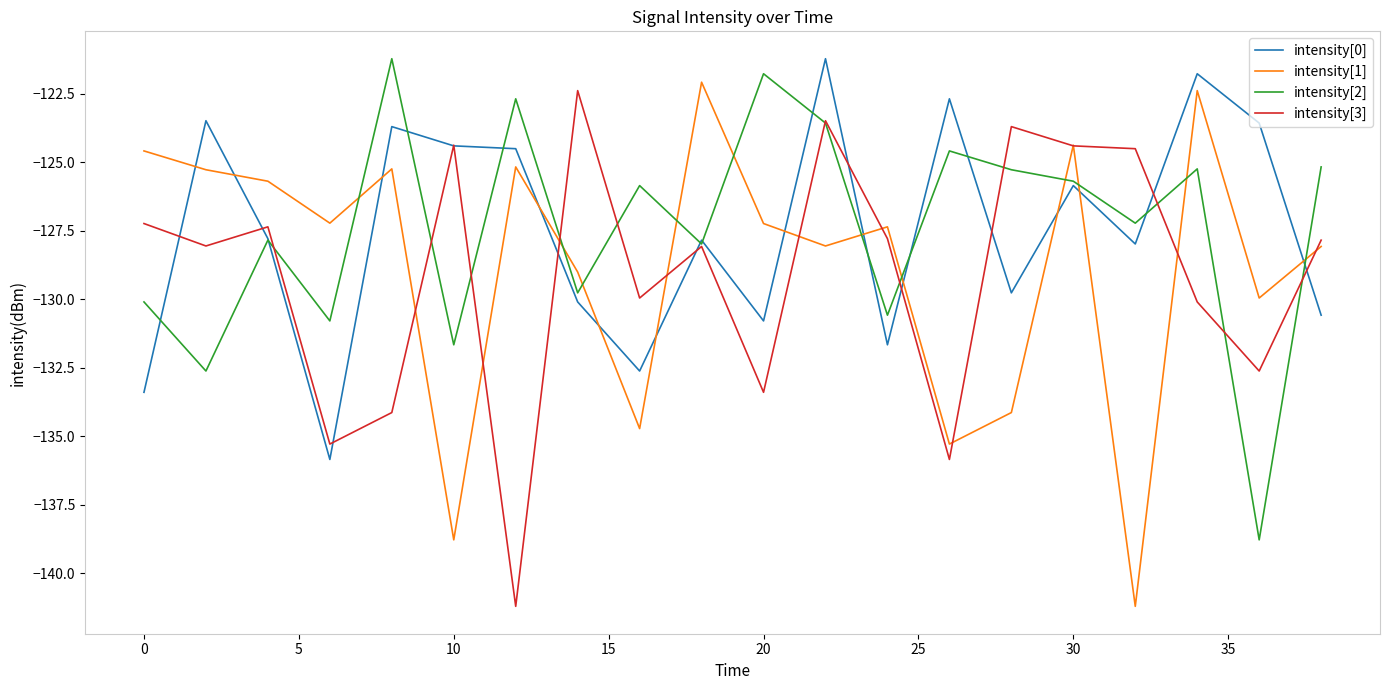

What is the minimum value shown in the chart?

-141.2